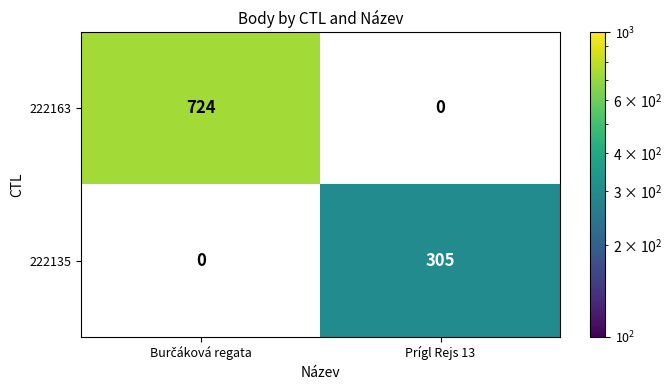

True or false: 222135 has a value of 305 at Prígl Rejs 13.

True